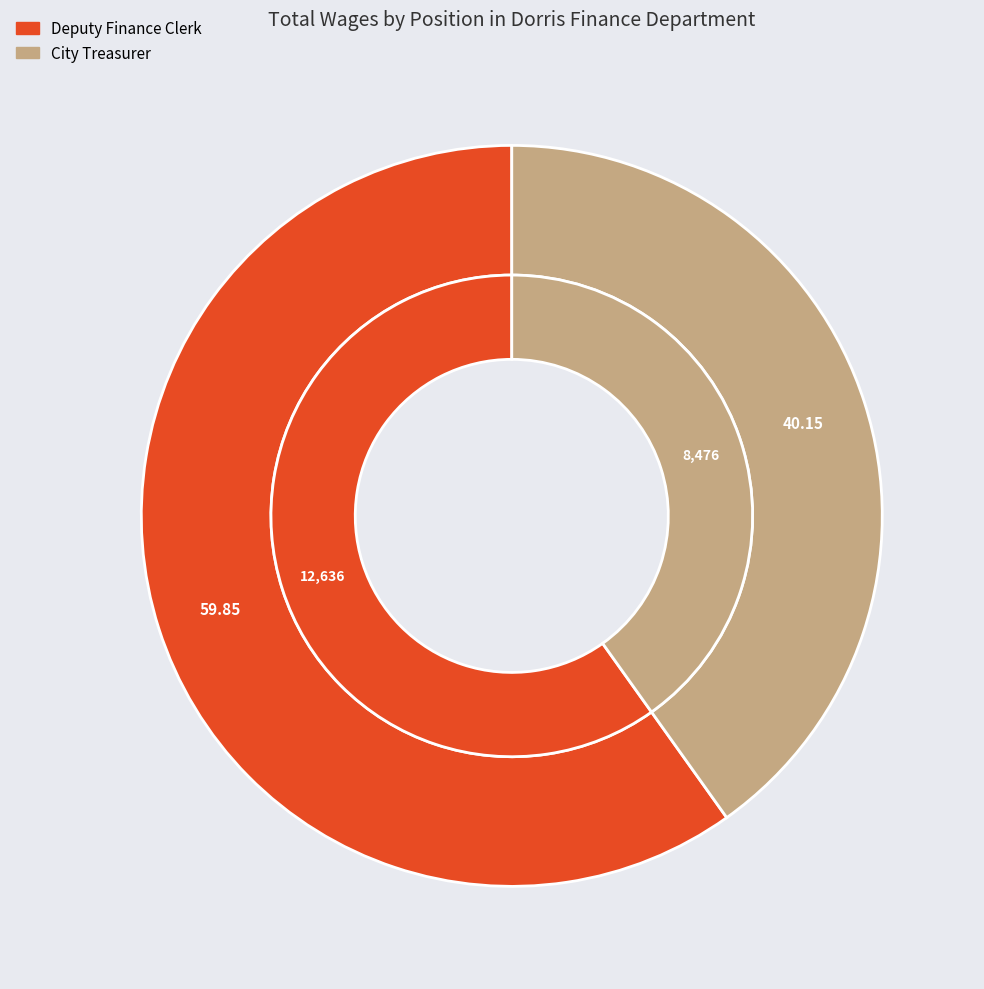

Between Deputy Finance Clerk and City Treasurer, which is larger?

Deputy Finance Clerk